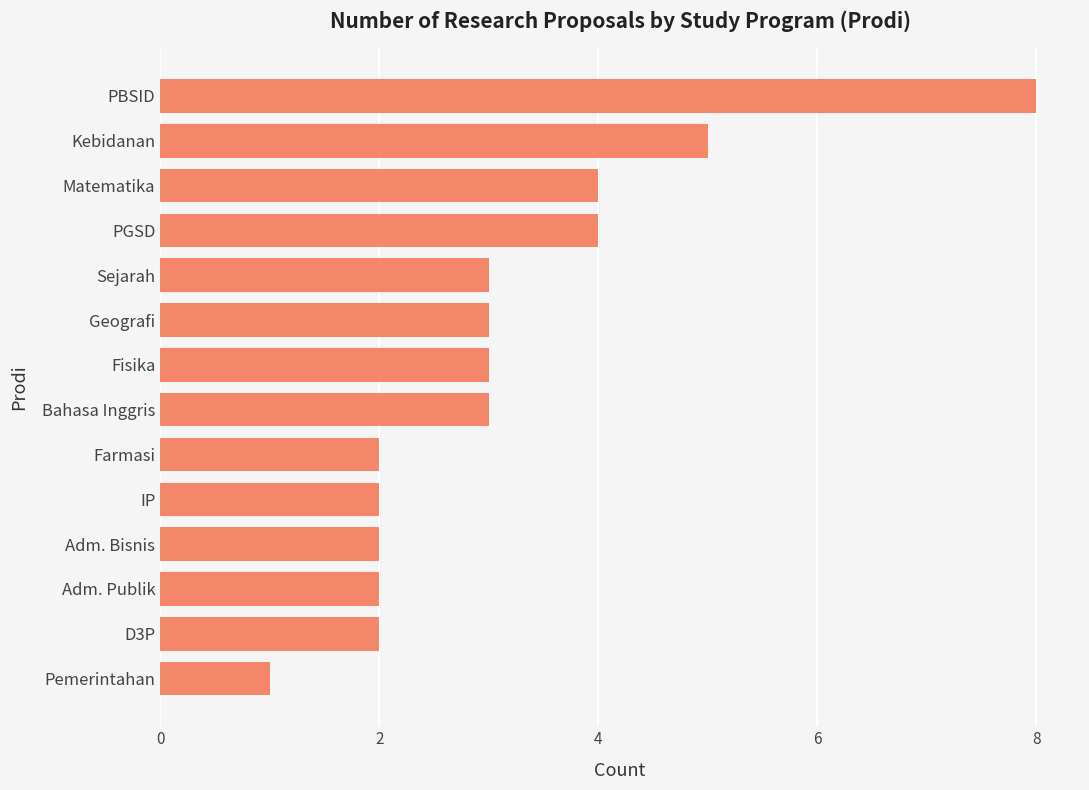

At which category does the chart reach its minimum across all series?

Pemerintahan